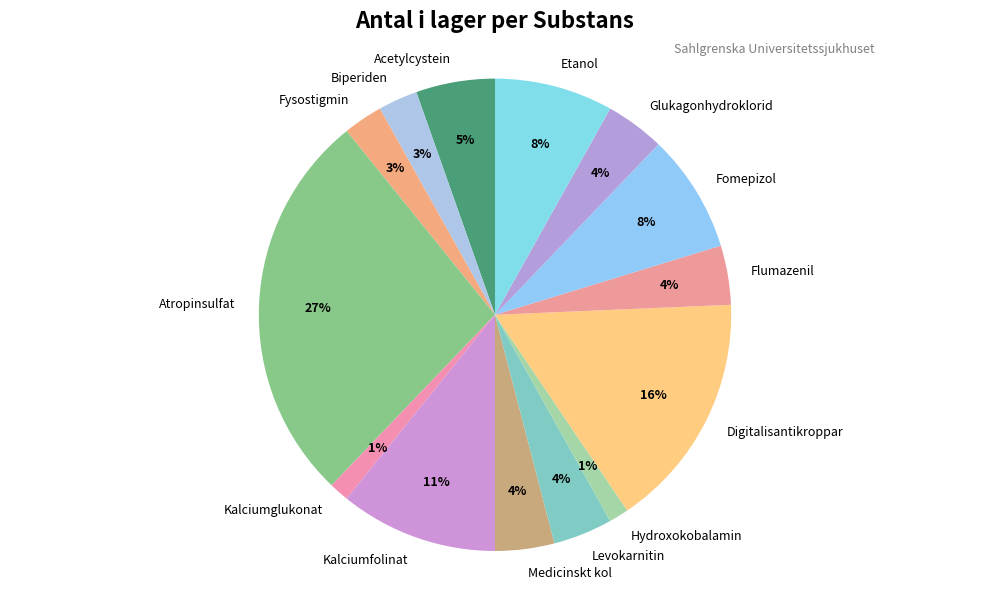

To the nearest percent, what portion does Biperiden represent?

3%